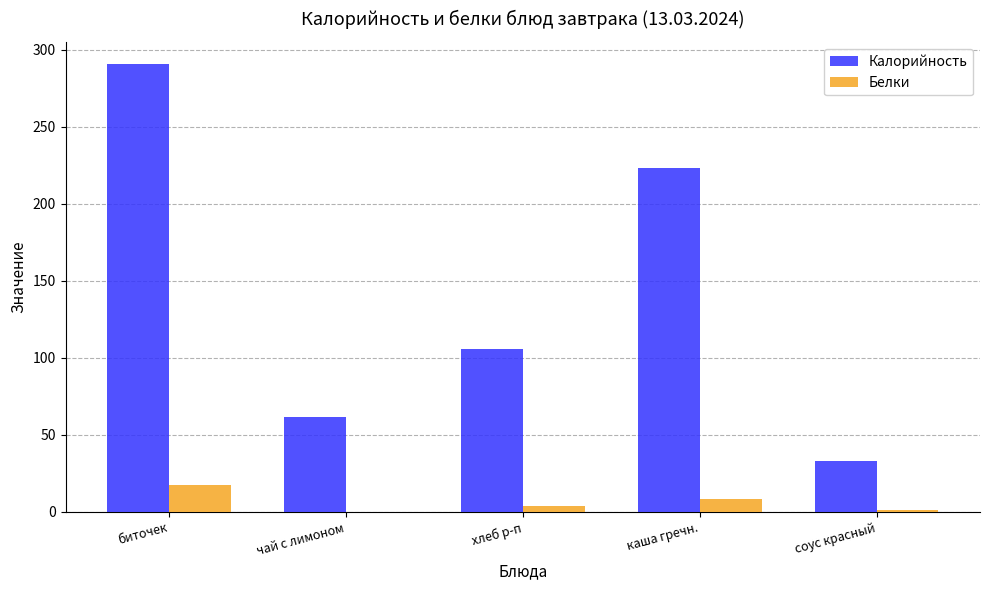

True or false: Калорийность has a value of 190.2 at хлеб р-п.

False